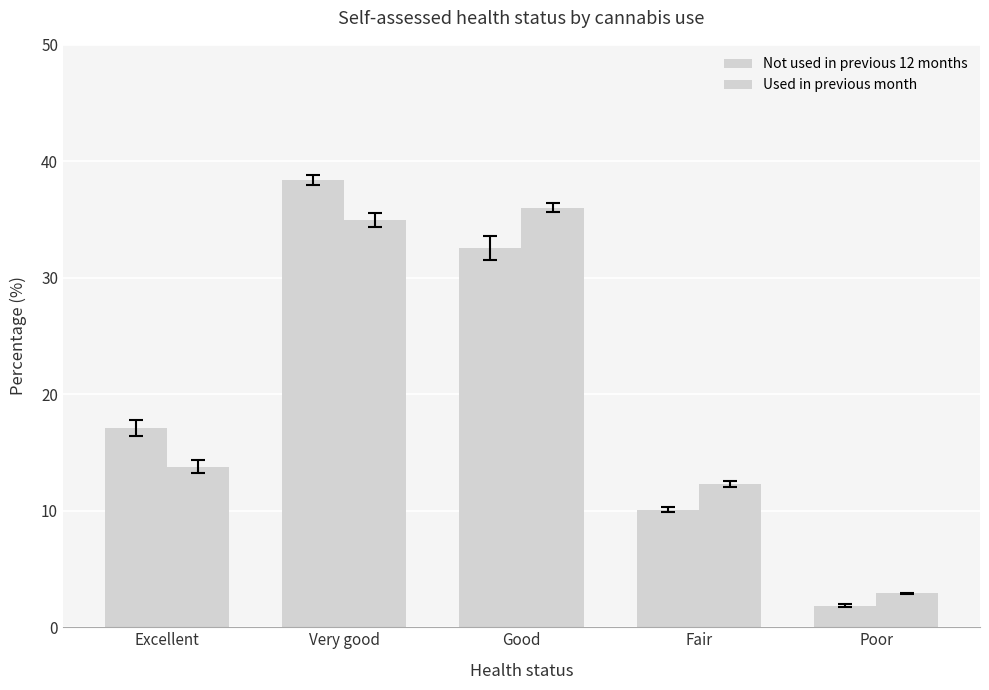

How many distinct data groups are displayed?

2